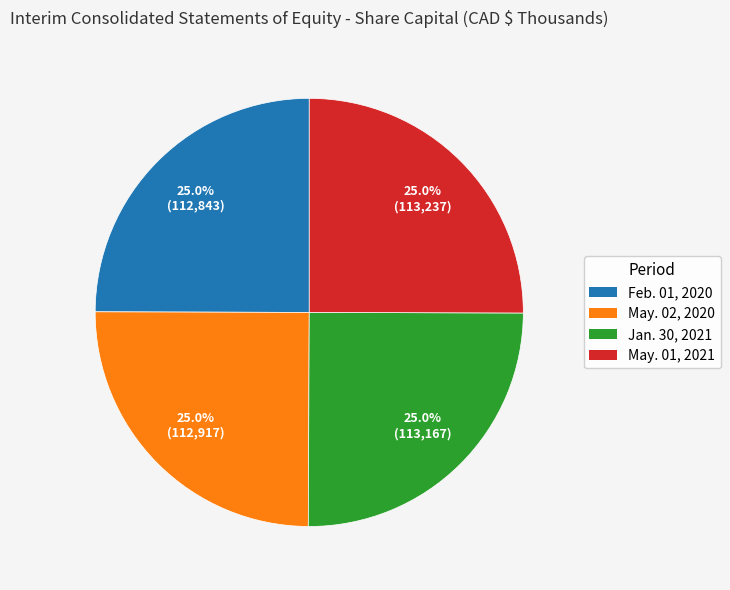

Is there a majority slice in this chart?

No